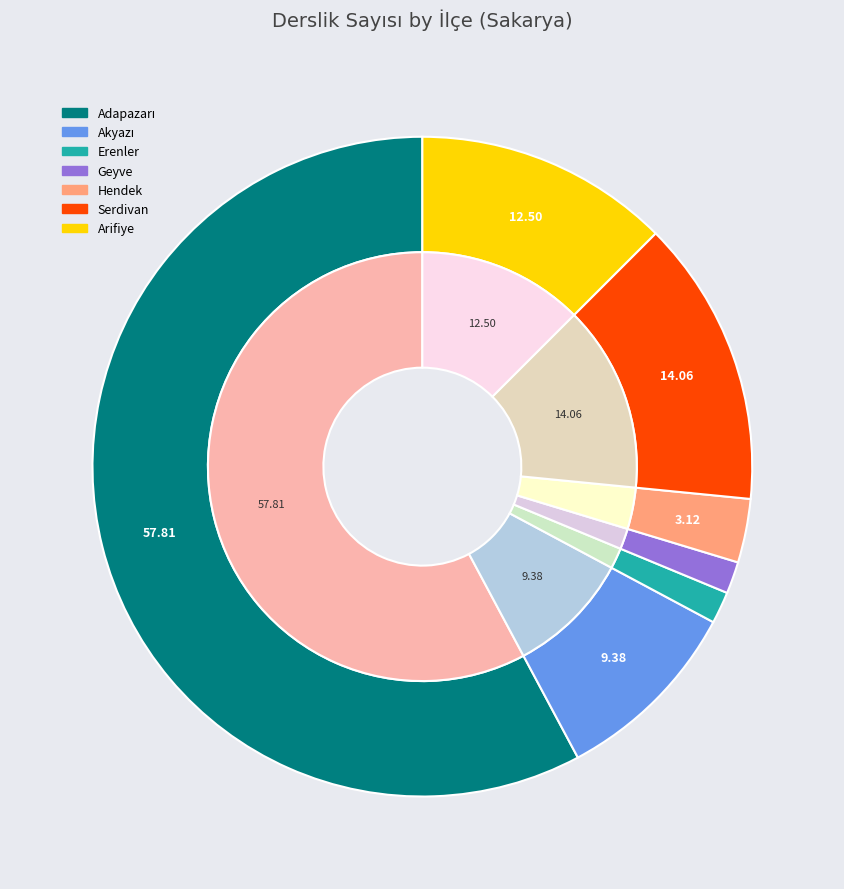

Does any single category account for the majority?

No